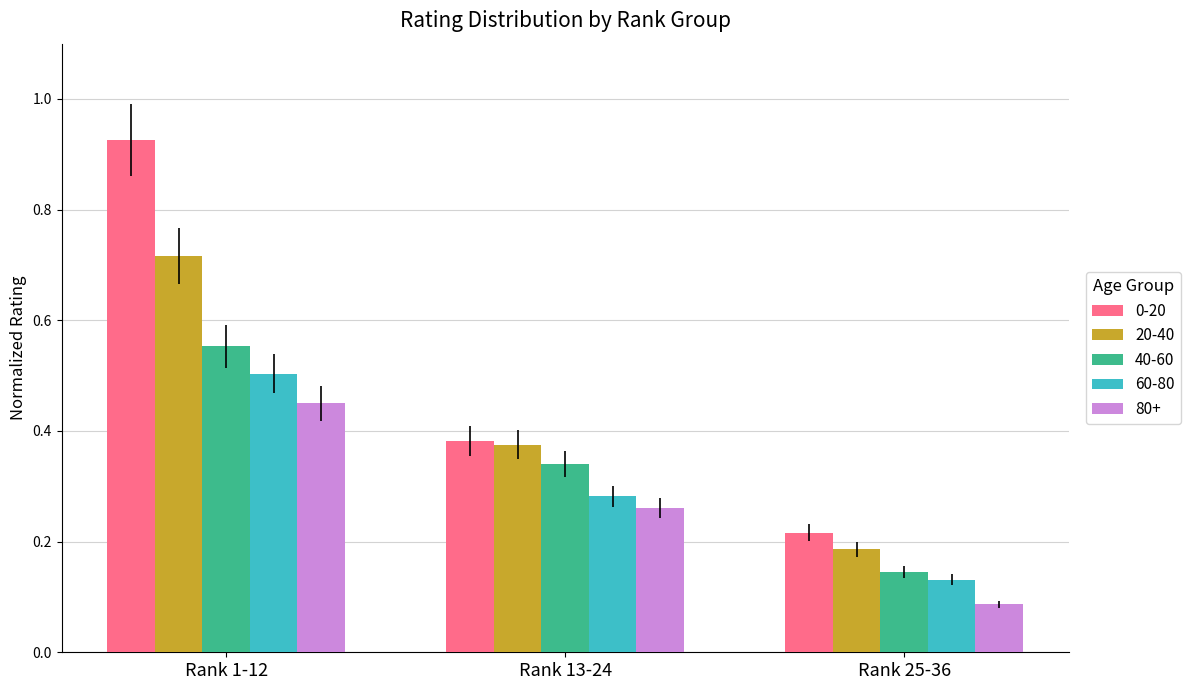

What is the sum of all 0-20 values?

1.5